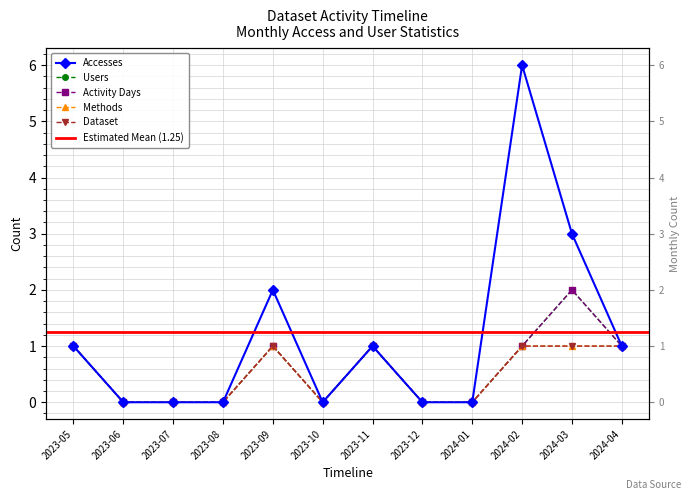

What is the difference between the maximum and minimum values in the Accesses series?

6